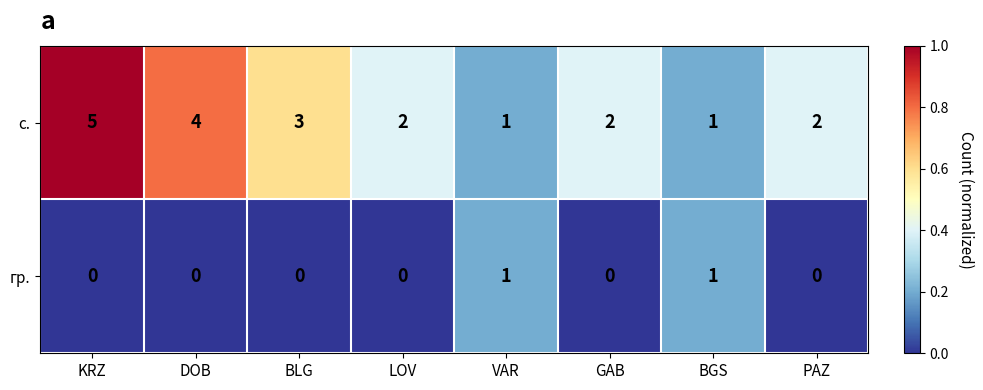

Count the number of categories in the chart.

8